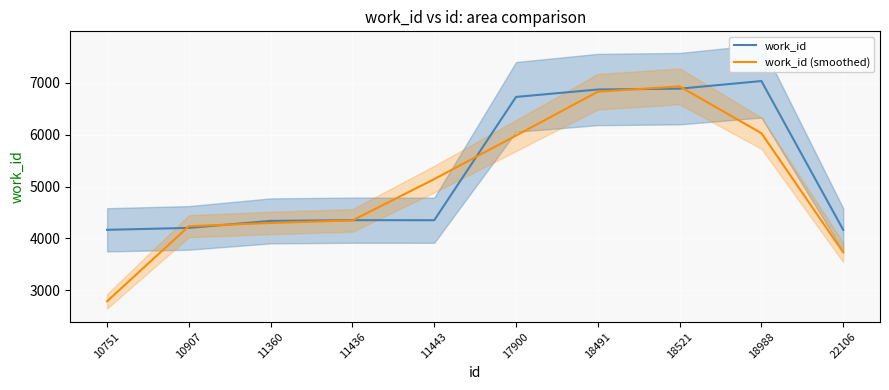

What is the greatest value displayed?

7033.0